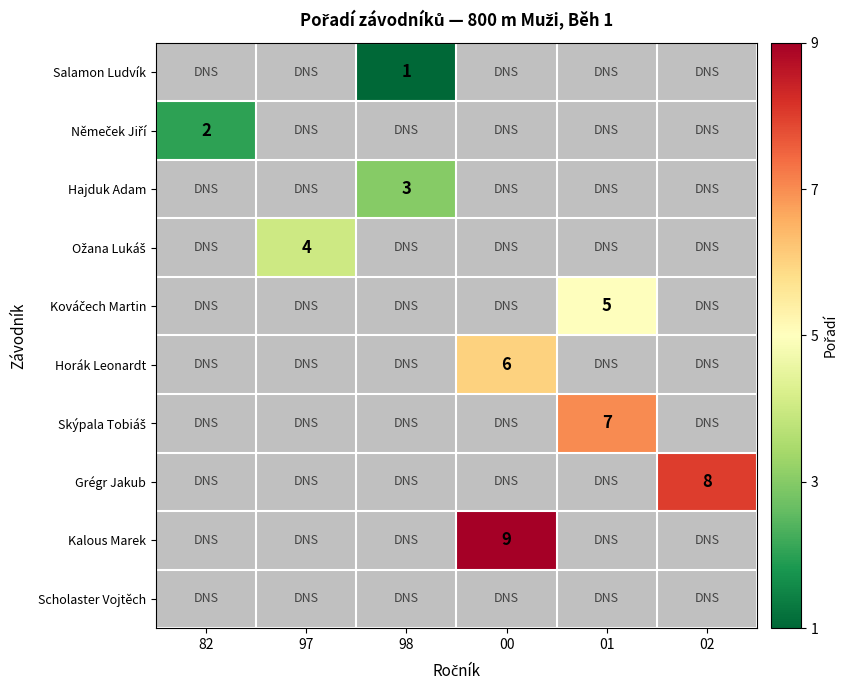

How many values in Kalous Marek are above zero?

1